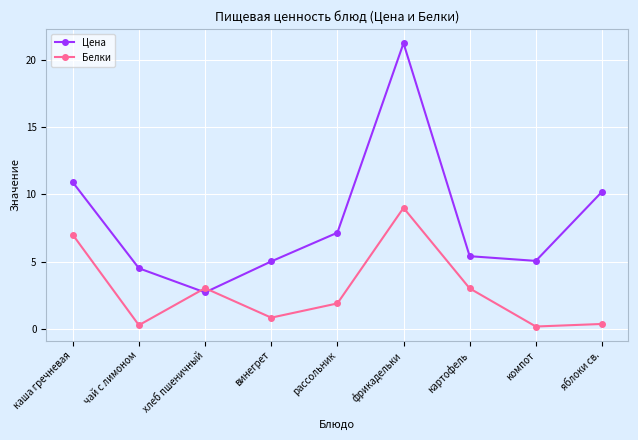

What value does the Цена series have at фрикадельки?

21.3